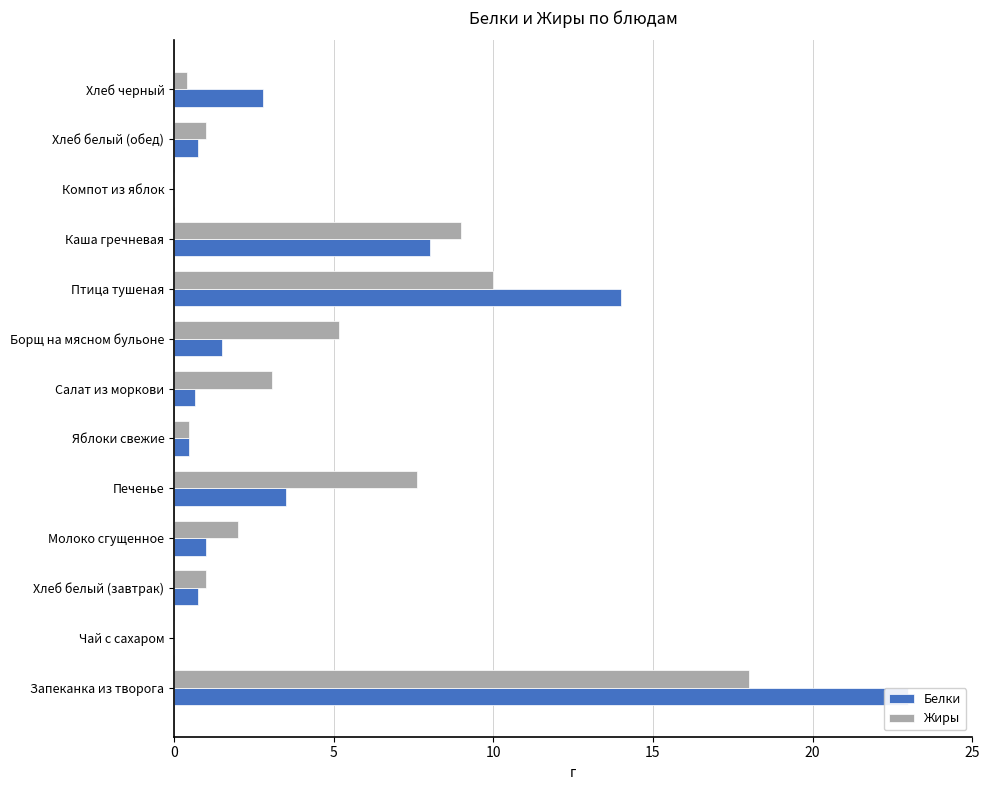

What is the maximum value for Жиры?

18.0